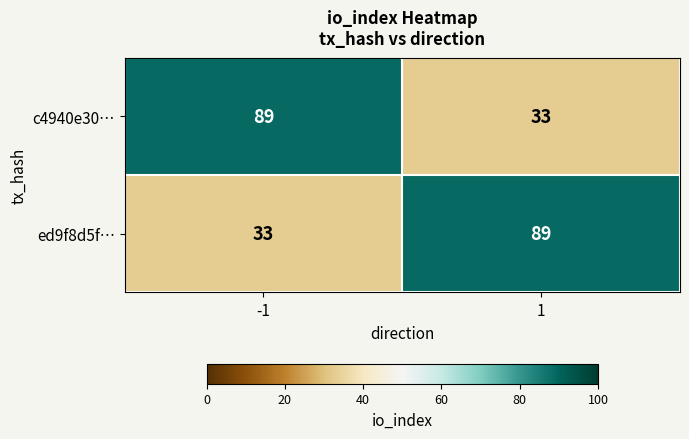

The value of c4940e30… at -1 is 89. True or false?

True